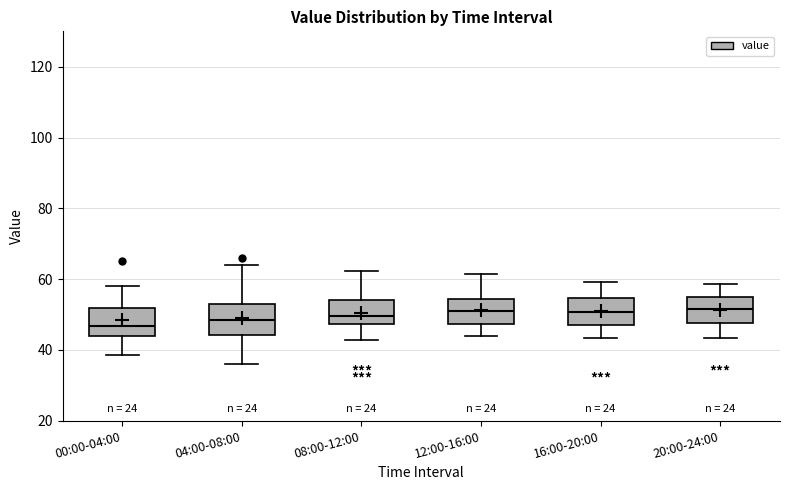

Reading left to right, read every box against the y-axis: the position of its median line, the range the box covers, and the ends of its whiskers. The values are not printed on the chart, so give them approximately, as read against the axis.

00:00-04:00: median 46, box 44 to 52, whiskers 38 to 58
04:00-08:00: median 48, box 44 to 52, whiskers 36 to 64
08:00-12:00: median 50, box 48 to 54, whiskers 42 to 62
12:00-16:00: median 50, box 48 to 54, whiskers 44 to 62
16:00-20:00: median 50, box 48 to 54, whiskers 44 to 60
20:00-24:00: median 52, box 48 to 56, whiskers 44 to 58